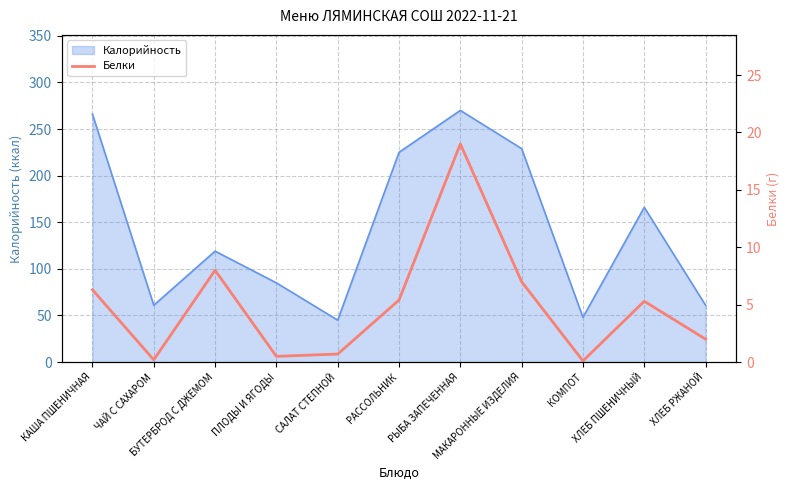

Count the number of values greater than 5.

6